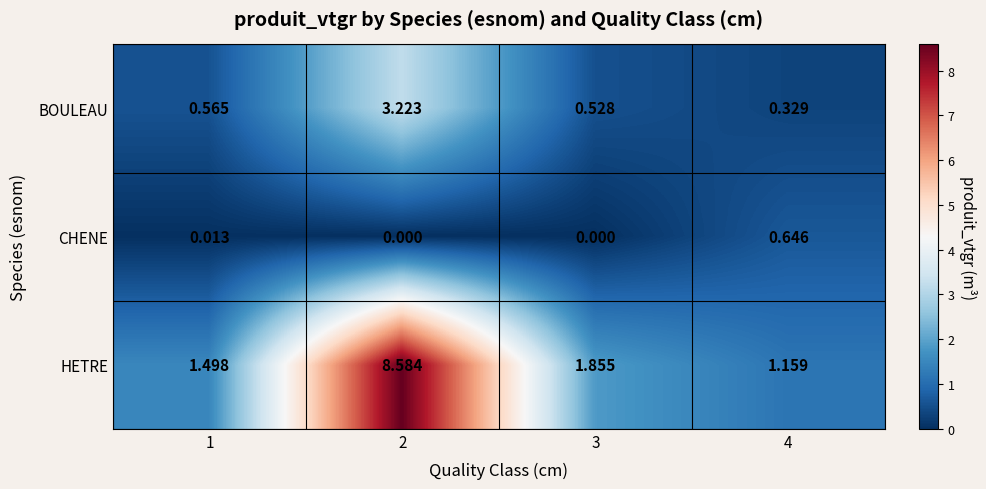

Which series changed the most between 1 and 2?

HETRE